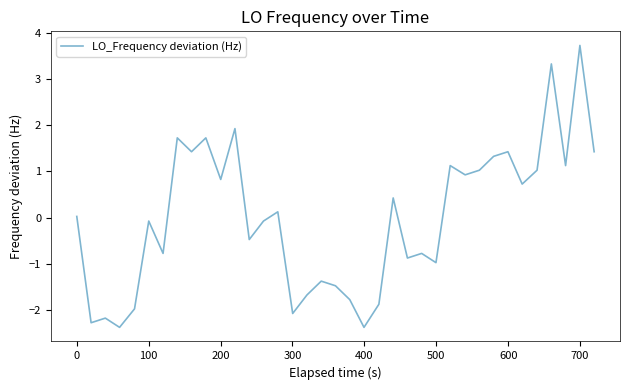

What is the greatest value displayed?

3.7